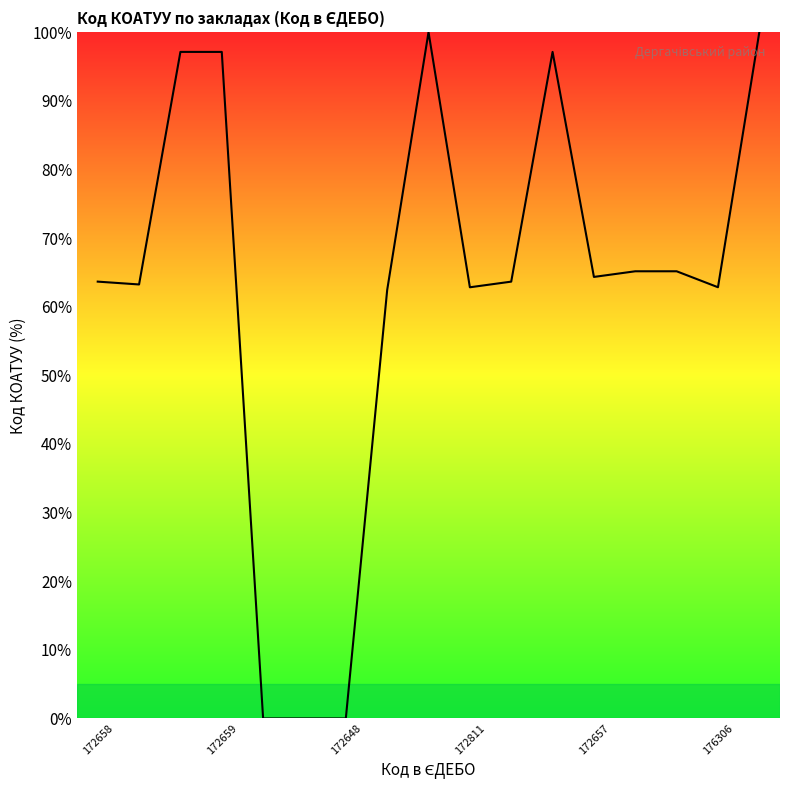

What is the difference between the maximum and minimum values?

100.0